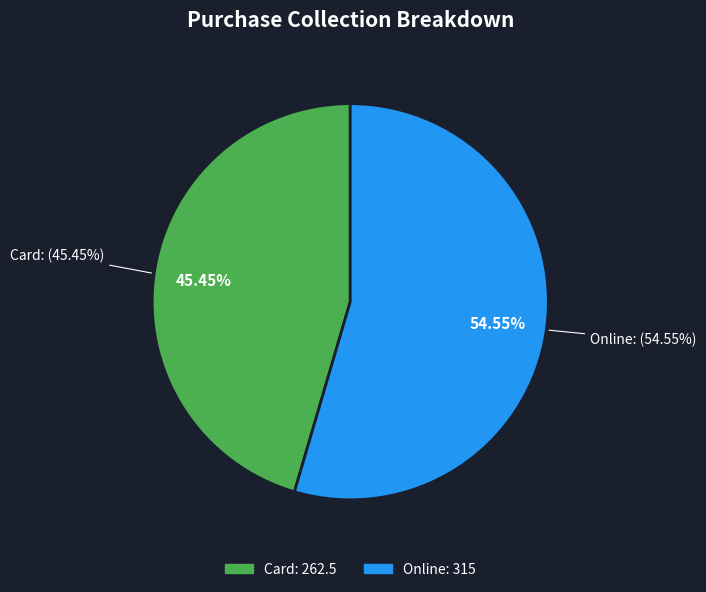

Does Online account for over 50% of the chart?

Yes